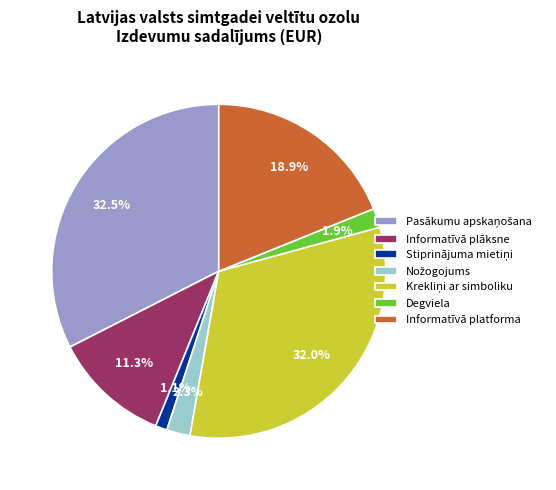

To the nearest percent, what percentage of the pie is Degviela?

2%